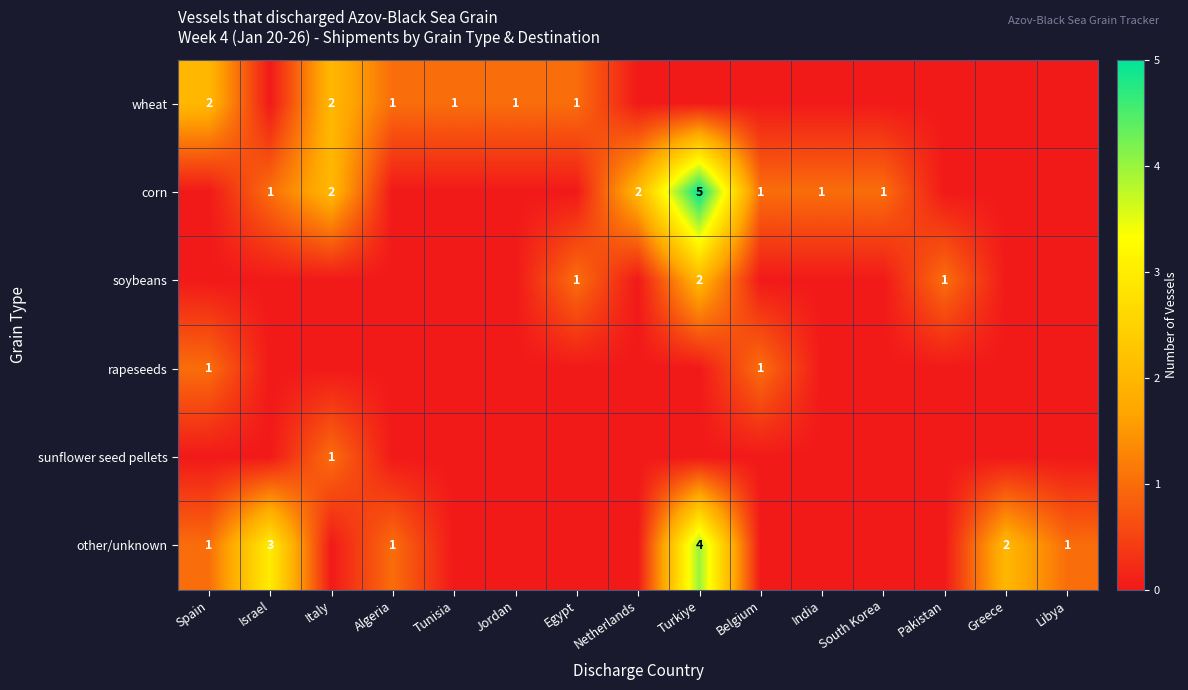

The other/unknown series shows 2 at Turkiye. True or false?

False